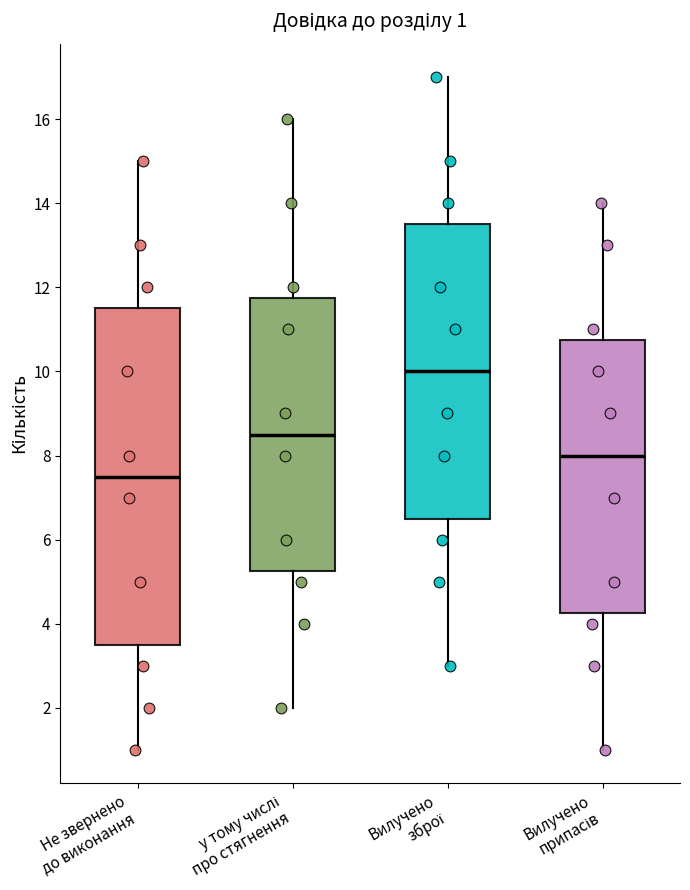

Which box has the lowest median line?

Не звернено до виконання